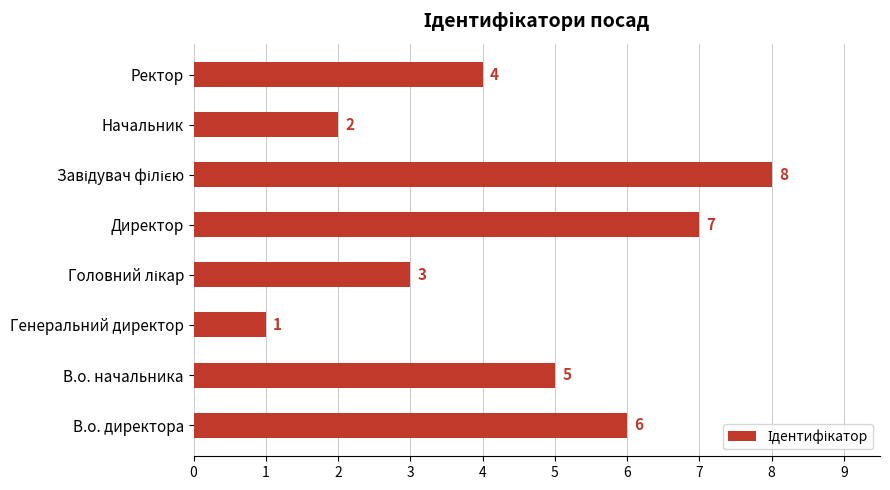

Does the chart contain stacked bars?

No